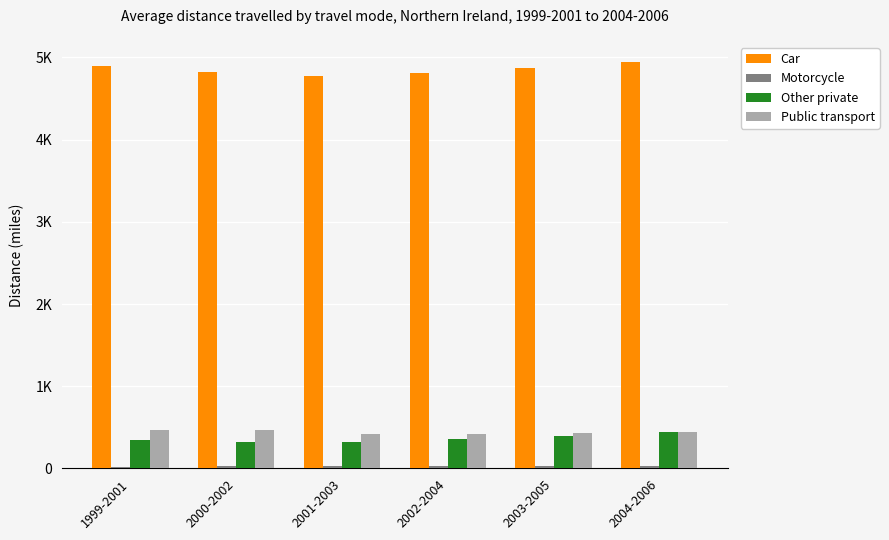

Is the value of Public transport at 2002-2004 greater than the value of Car at 2000-2002?

No